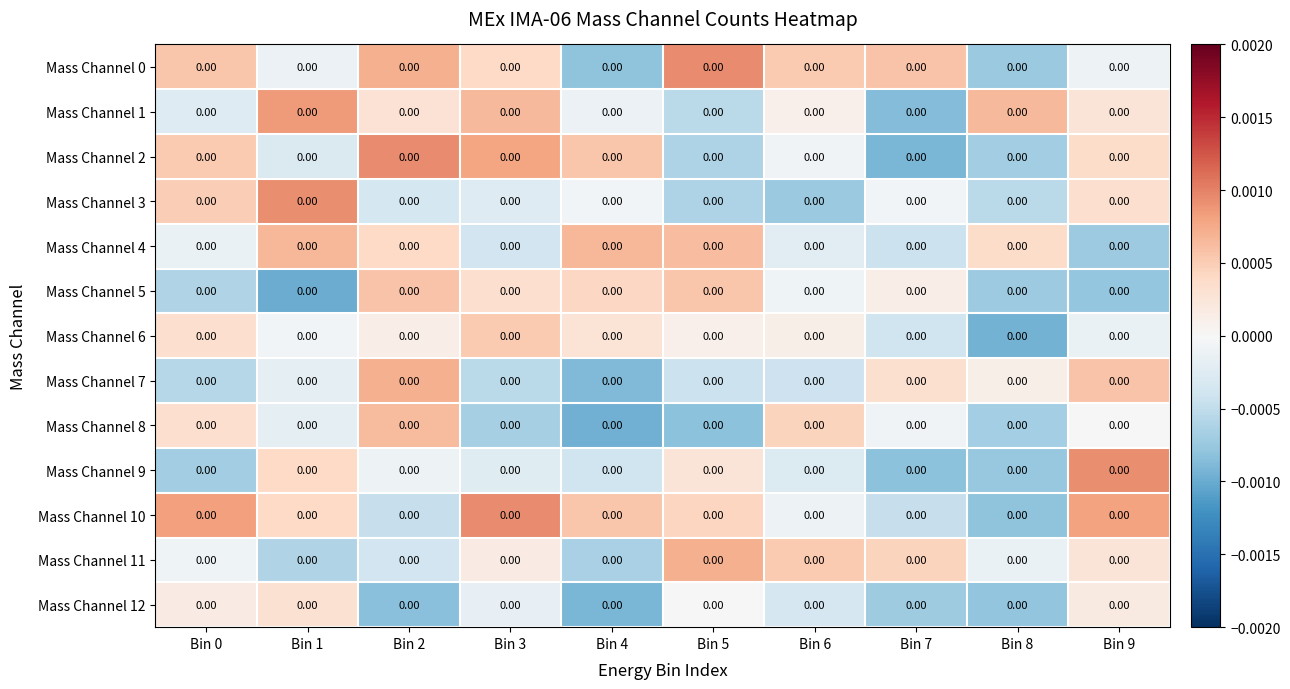

At how many categories does at least one series exceed 0?

10